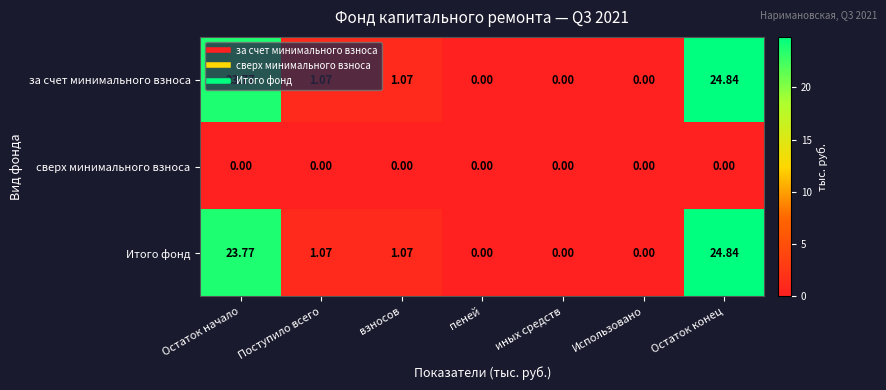

At which category is the sum across all series the highest?

Остаток конец